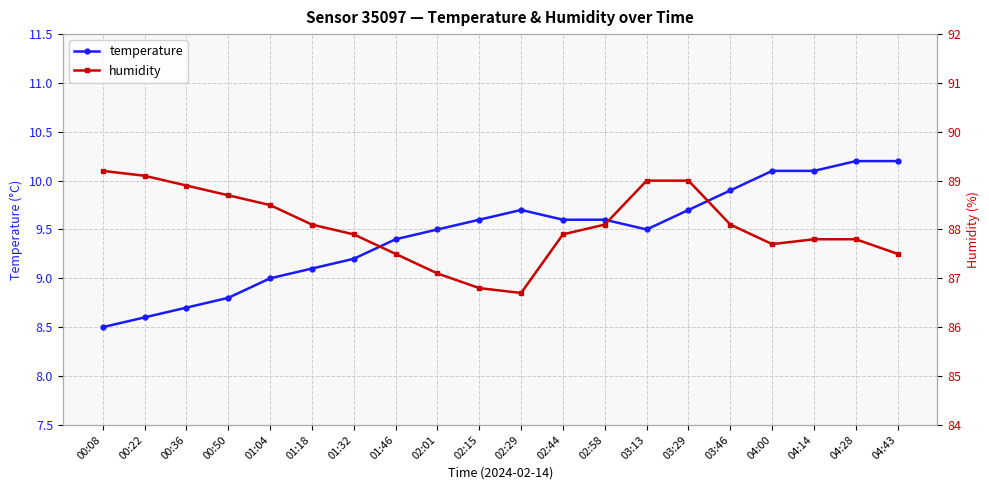

What is the difference between the maximum and minimum values in the temperature series?

1.7